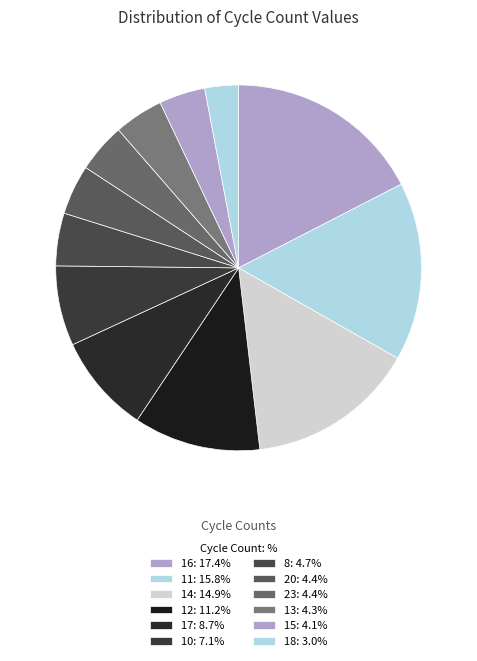

How many segments does this pie chart have?

12